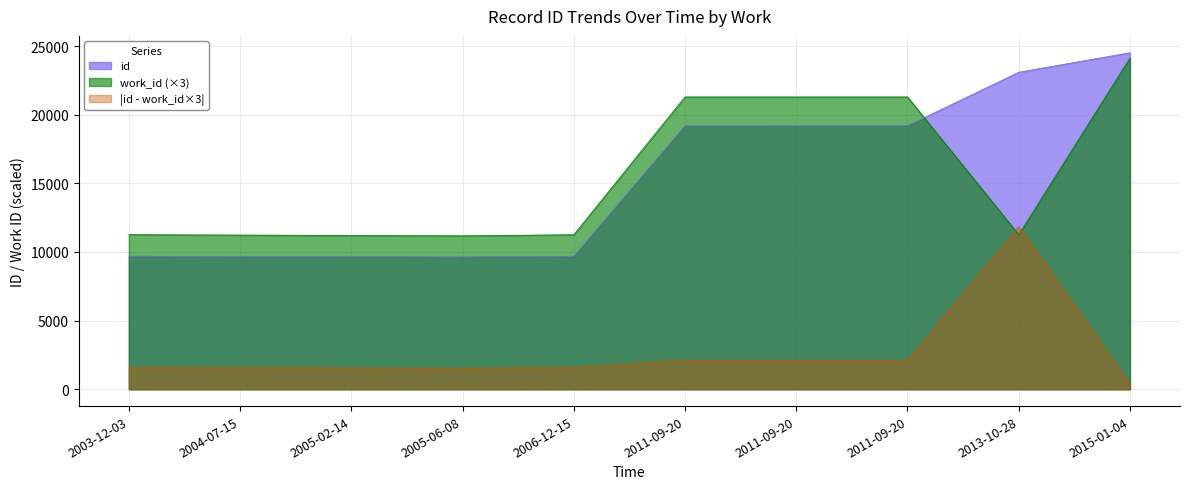

What is the sum of the id values at 2005-06-08 and 2013-10-28?

32729